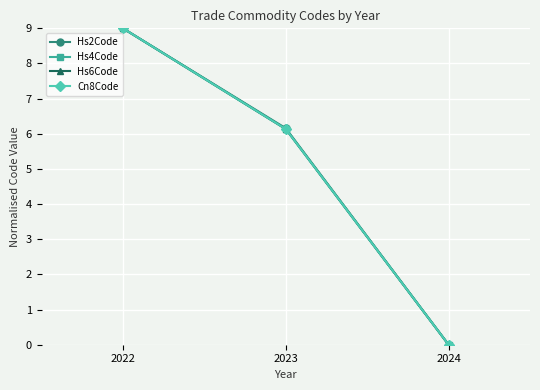

At which category is the sum across all series the highest?

2022